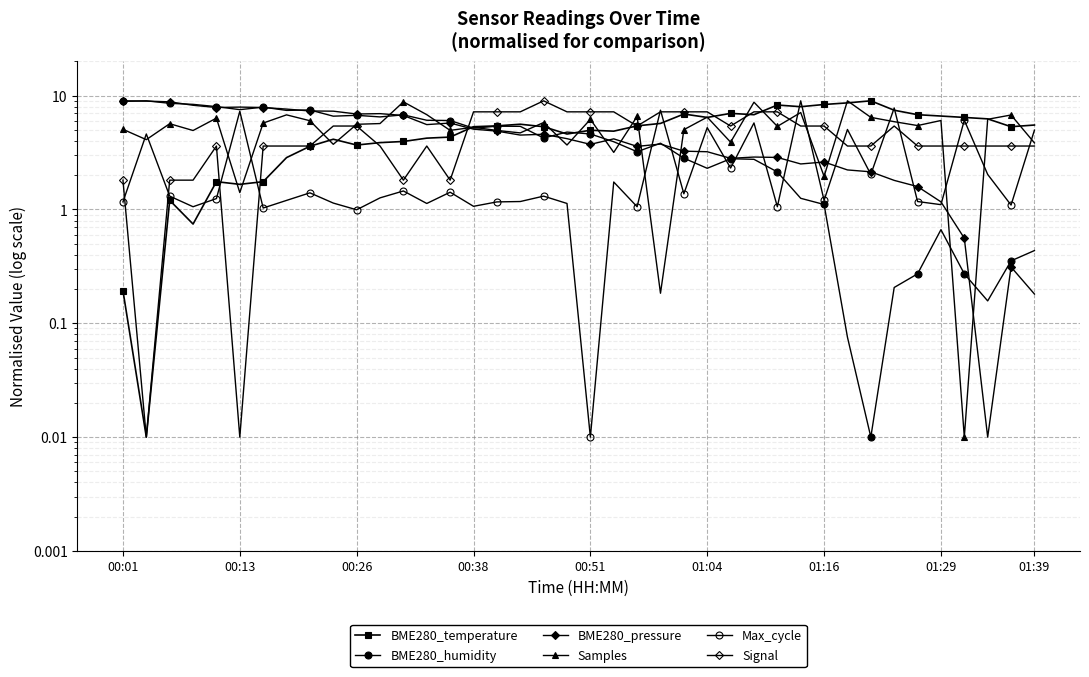

What is the average value of the BME280_humidity series?

4.3